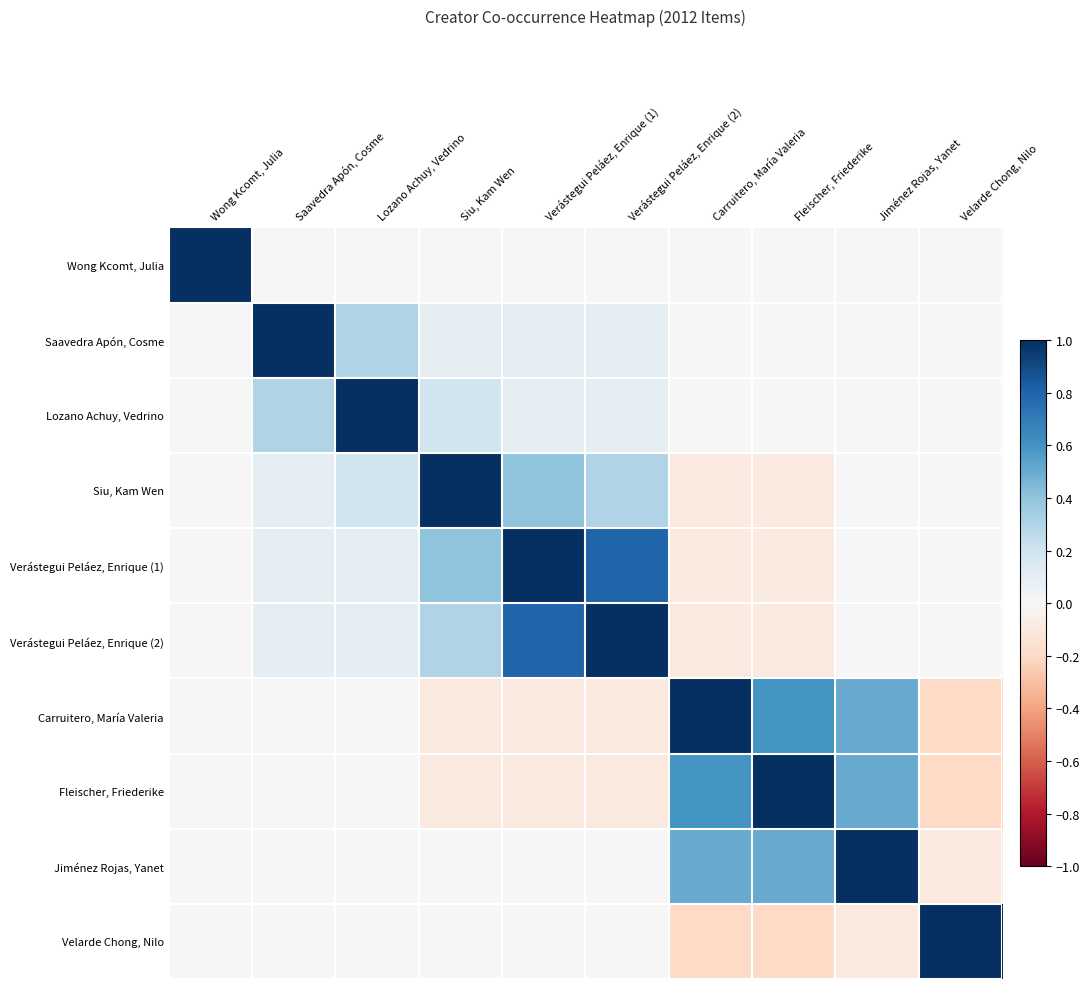

Reading left to right, transcribe all the data shown in this chart.

Wong Kcomt, Julia: Wong Kcomt, Julia=1.0	Saavedra Apón, Cosme=0.0	Lozano Achuy, Vedrino=0.0	Siu, Kam Wen=0.0	Verástegui Peláez, Enrique (1)=0.0	Verástegui Peláez, Enrique (2)=0.0	Carruitero, María Valeria=0.0	Fleischer, Friederike=0.0	Jiménez Rojas, Yanet=0.0	Velarde Chong, Nilo=0.0
Saavedra Apón, Cosme: Wong Kcomt, Julia=0.0	Saavedra Apón, Cosme=1.0	Lozano Achuy, Vedrino=0.3	Siu, Kam Wen=0.1	Verástegui Peláez, Enrique (1)=0.1	Verástegui Peláez, Enrique (2)=0.1	Carruitero, María Valeria=0.0	Fleischer, Friederike=0.0	Jiménez Rojas, Yanet=0.0	Velarde Chong, Nilo=0.0
Lozano Achuy, Vedrino: Wong Kcomt, Julia=0.0	Saavedra Apón, Cosme=0.3	Lozano Achuy, Vedrino=1.0	Siu, Kam Wen=0.2	Verástegui Peláez, Enrique (1)=0.1	Verástegui Peláez, Enrique (2)=0.1	Carruitero, María Valeria=0.0	Fleischer, Friederike=0.0	Jiménez Rojas, Yanet=0.0	Velarde Chong, Nilo=0.0
Siu, Kam Wen: Wong Kcomt, Julia=0.0	Saavedra Apón, Cosme=0.1	Lozano Achuy, Vedrino=0.2	Siu, Kam Wen=1.0	Verástegui Peláez, Enrique (1)=0.4	Verástegui Peláez, Enrique (2)=0.3	Carruitero, María Valeria=-0.1	Fleischer, Friederike=-0.1	Jiménez Rojas, Yanet=0.0	Velarde Chong, Nilo=0.0
Verástegui Peláez, Enrique (1): Wong Kcomt, Julia=0.0	Saavedra Apón, Cosme=0.1	Lozano Achuy, Vedrino=0.1	Siu, Kam Wen=0.4	Verástegui Peláez, Enrique (1)=1.0	Verástegui Peláez, Enrique (2)=0.8	Carruitero, María Valeria=-0.1	Fleischer, Friederike=-0.1	Jiménez Rojas, Yanet=0.0	Velarde Chong, Nilo=0.0
Verástegui Peláez, Enrique (2): Wong Kcomt, Julia=0.0	Saavedra Apón, Cosme=0.1	Lozano Achuy, Vedrino=0.1	Siu, Kam Wen=0.3	Verástegui Peláez, Enrique (1)=0.8	Verástegui Peláez, Enrique (2)=1.0	Carruitero, María Valeria=-0.1	Fleischer, Friederike=-0.1	Jiménez Rojas, Yanet=0.0	Velarde Chong, Nilo=0.0
Carruitero, María Valeria: Wong Kcomt, Julia=0.0	Saavedra Apón, Cosme=0.0	Lozano Achuy, Vedrino=0.0	Siu, Kam Wen=-0.1	Verástegui Peláez, Enrique (1)=-0.1	Verástegui Peláez, Enrique (2)=-0.1	Carruitero, María Valeria=1.0	Fleischer, Friederike=0.6	Jiménez Rojas, Yanet=0.5	Velarde Chong, Nilo=-0.2
Fleischer, Friederike: Wong Kcomt, Julia=0.0	Saavedra Apón, Cosme=0.0	Lozano Achuy, Vedrino=0.0	Siu, Kam Wen=-0.1	Verástegui Peláez, Enrique (1)=-0.1	Verástegui Peláez, Enrique (2)=-0.1	Carruitero, María Valeria=0.6	Fleischer, Friederike=1.0	Jiménez Rojas, Yanet=0.5	Velarde Chong, Nilo=-0.2
Jiménez Rojas, Yanet: Wong Kcomt, Julia=0.0	Saavedra Apón, Cosme=0.0	Lozano Achuy, Vedrino=0.0	Siu, Kam Wen=0.0	Verástegui Peláez, Enrique (1)=0.0	Verástegui Peláez, Enrique (2)=0.0	Carruitero, María Valeria=0.5	Fleischer, Friederike=0.5	Jiménez Rojas, Yanet=1.0	Velarde Chong, Nilo=-0.1
Velarde Chong, Nilo: Wong Kcomt, Julia=0.0	Saavedra Apón, Cosme=0.0	Lozano Achuy, Vedrino=0.0	Siu, Kam Wen=0.0	Verástegui Peláez, Enrique (1)=0.0	Verástegui Peláez, Enrique (2)=0.0	Carruitero, María Valeria=-0.2	Fleischer, Friederike=-0.2	Jiménez Rojas, Yanet=-0.1	Velarde Chong, Nilo=1.0